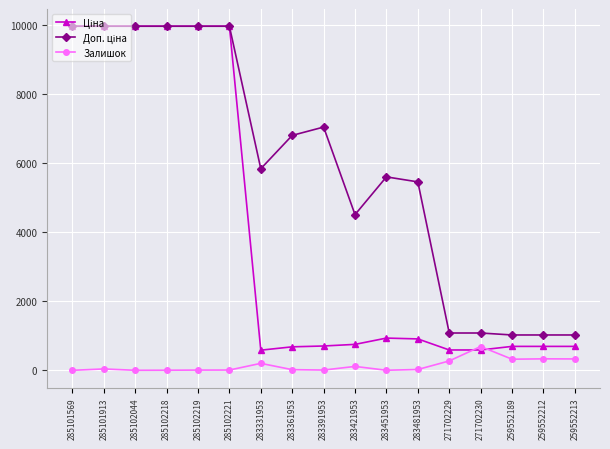

How many data points in Залишок are less than 24?

8